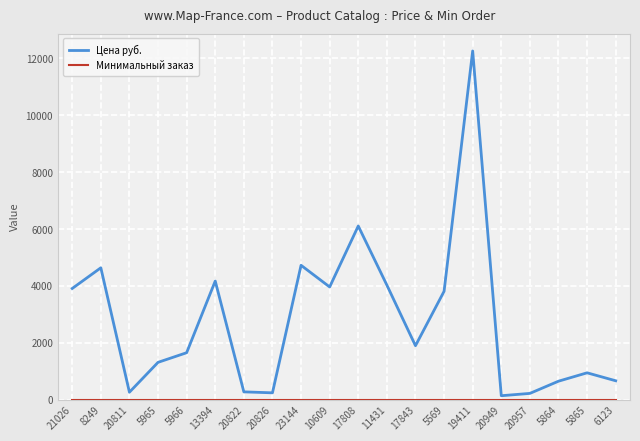

What is the difference between the maximum and minimum values in the Цена руб. series?

12128